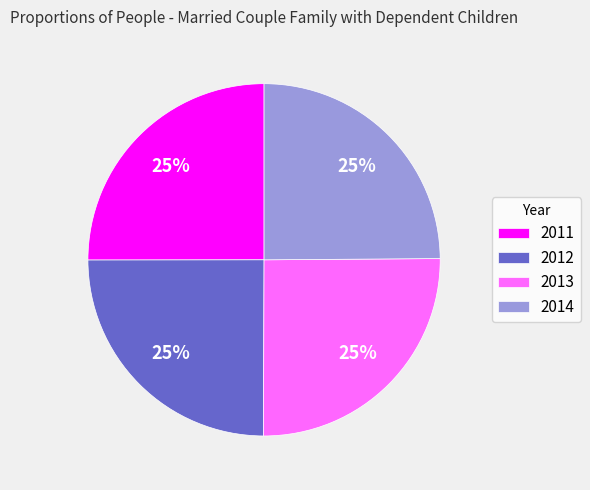

How many segments does this pie chart have?

4